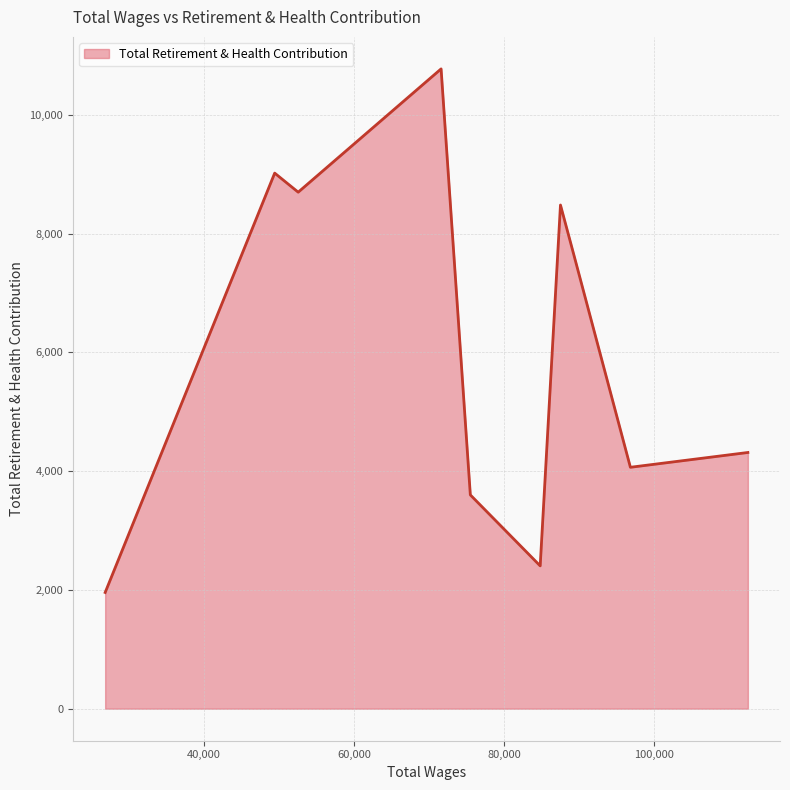

What is the greatest value displayed?

10773